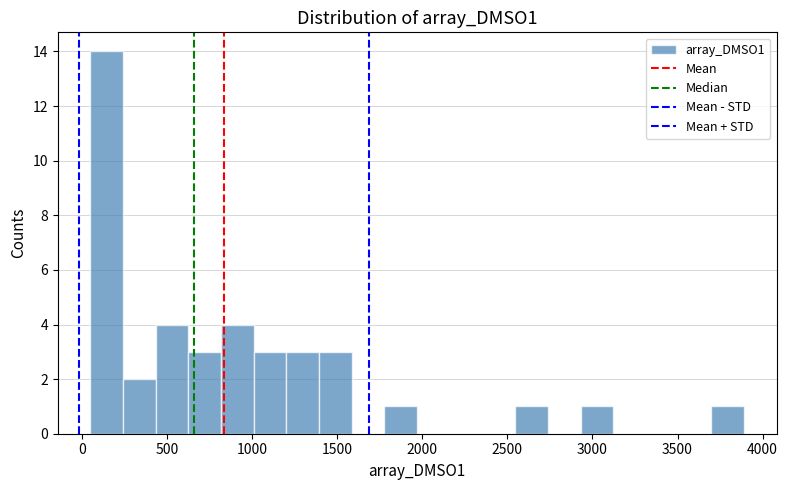

Read against the x-axis, roughly where is the centre of the tallest bar?

150